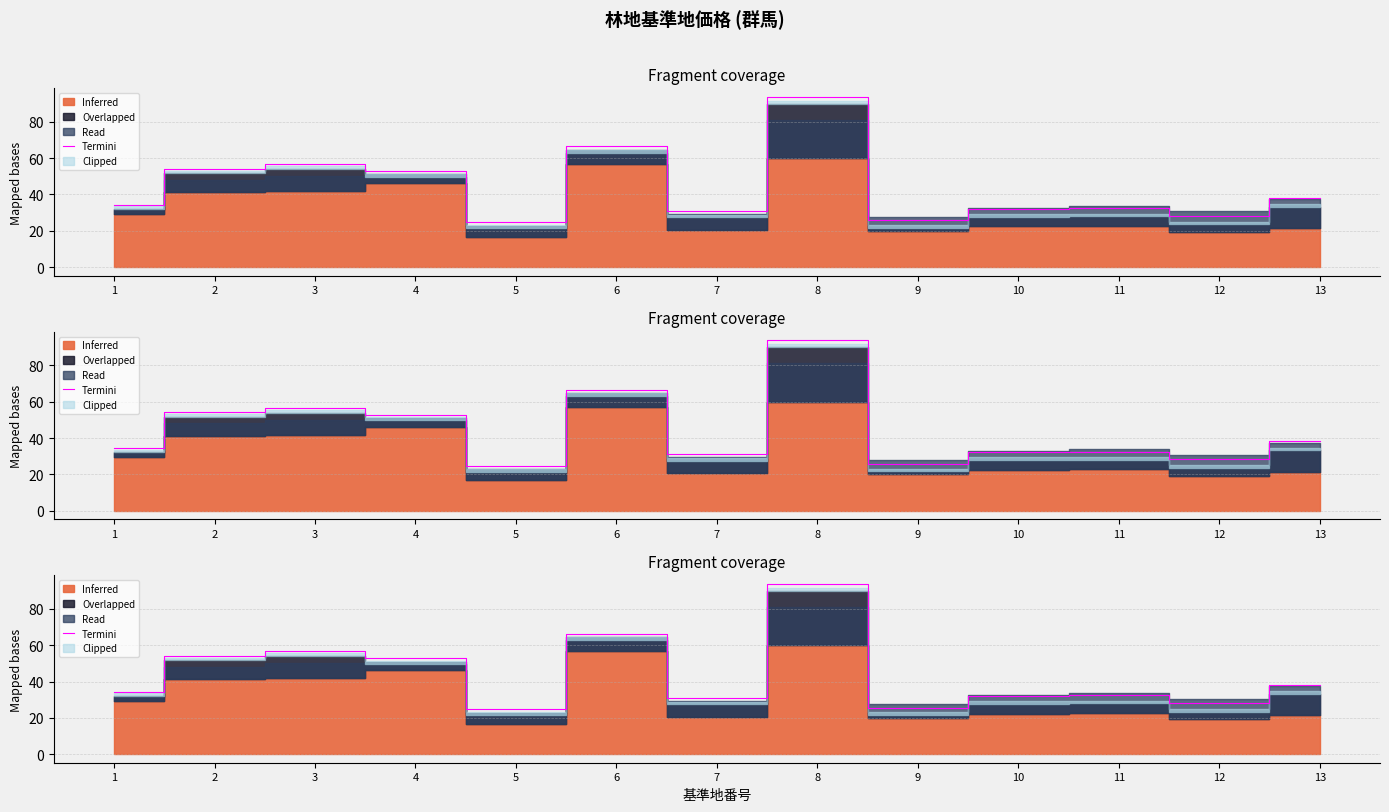

What is the change in value from 1 to 7?

-3.2